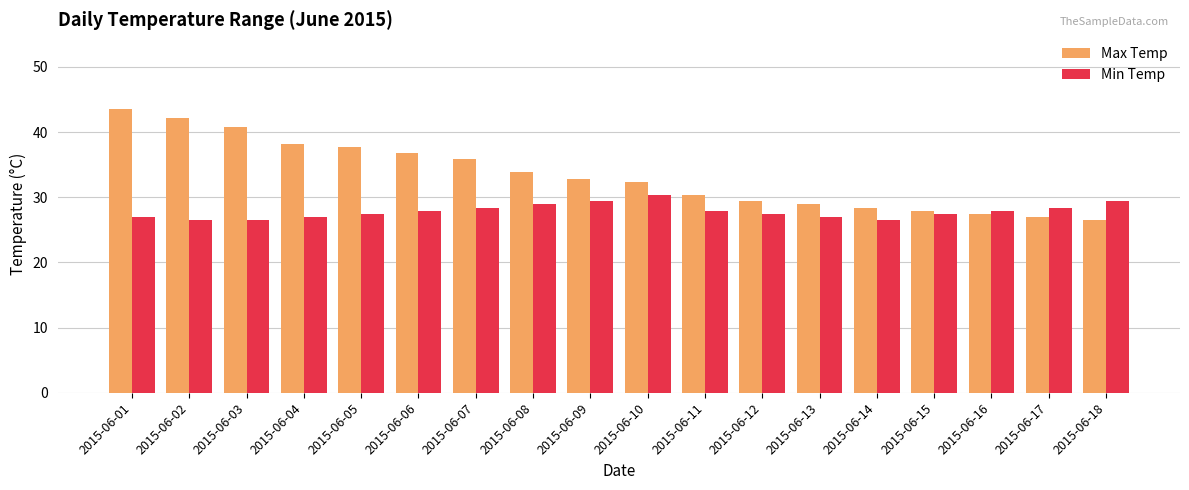

How many series are shown in this chart?

2